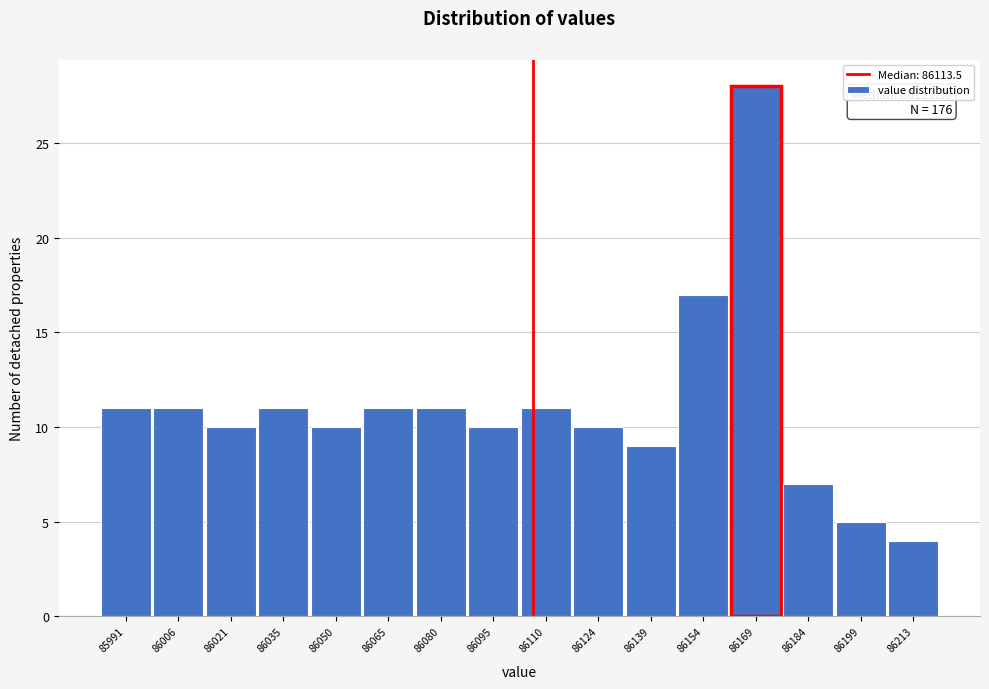

Reading right to left, list all the values displayed in this chart.

4	5	7	28	17	9	10	11	10	11	11	10	11	10	11	11